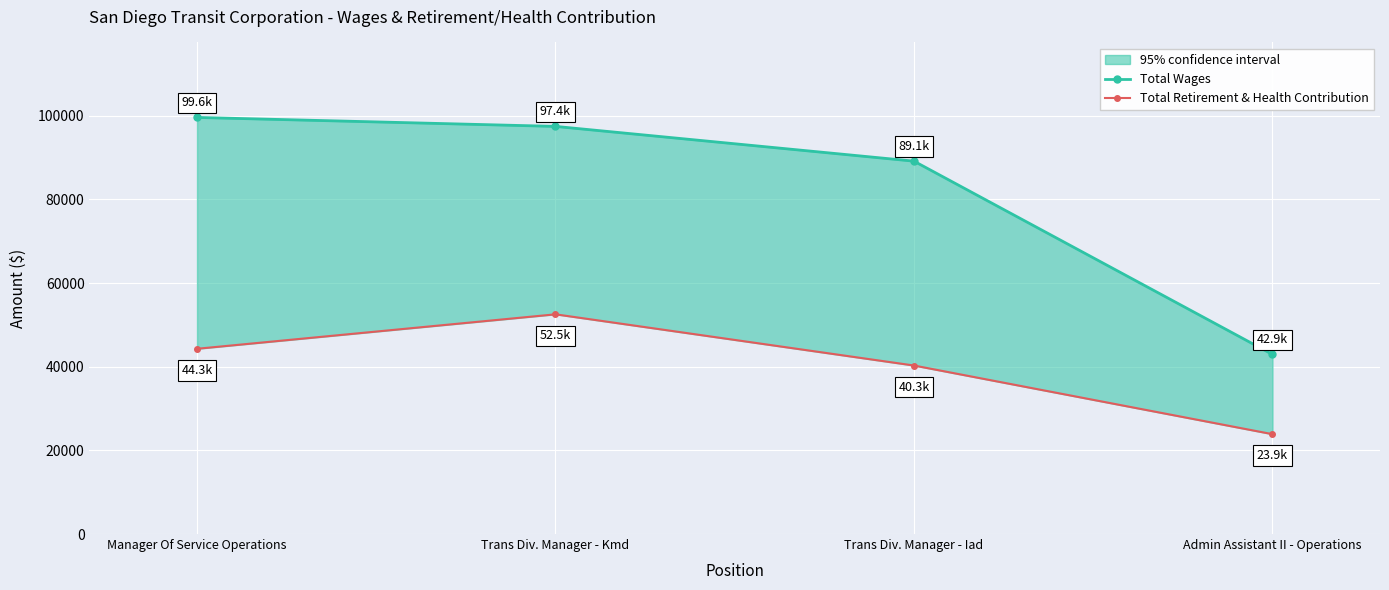

Reading left to right, list all the values displayed in this chart.

Total Wages: Manager Of Service Operations=99582	Trans Div. Manager - Kmd=97440	Trans Div. Manager - Iad=89131	Admin Assistant II - Operations=42935
Total Retirement & Health Contribution: Manager Of Service Operations=44280	Trans Div. Manager - Kmd=52518	Trans Div. Manager - Iad=40279	Admin Assistant II - Operations=23870